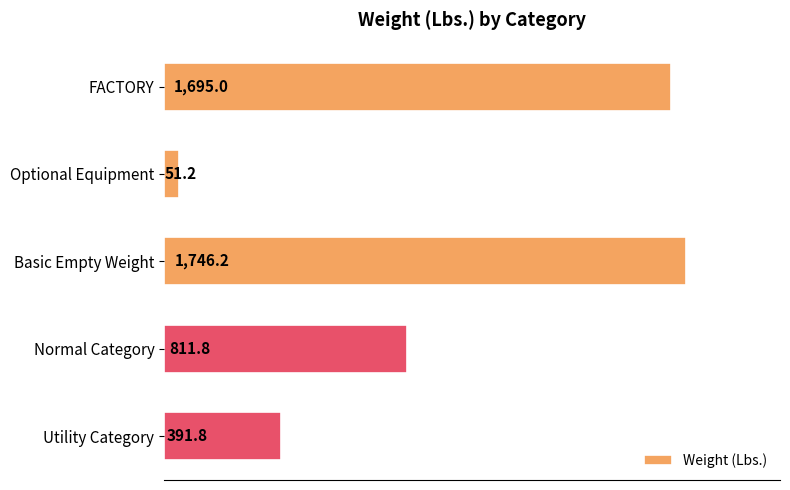

What value does the data have at Normal Category?

811.8